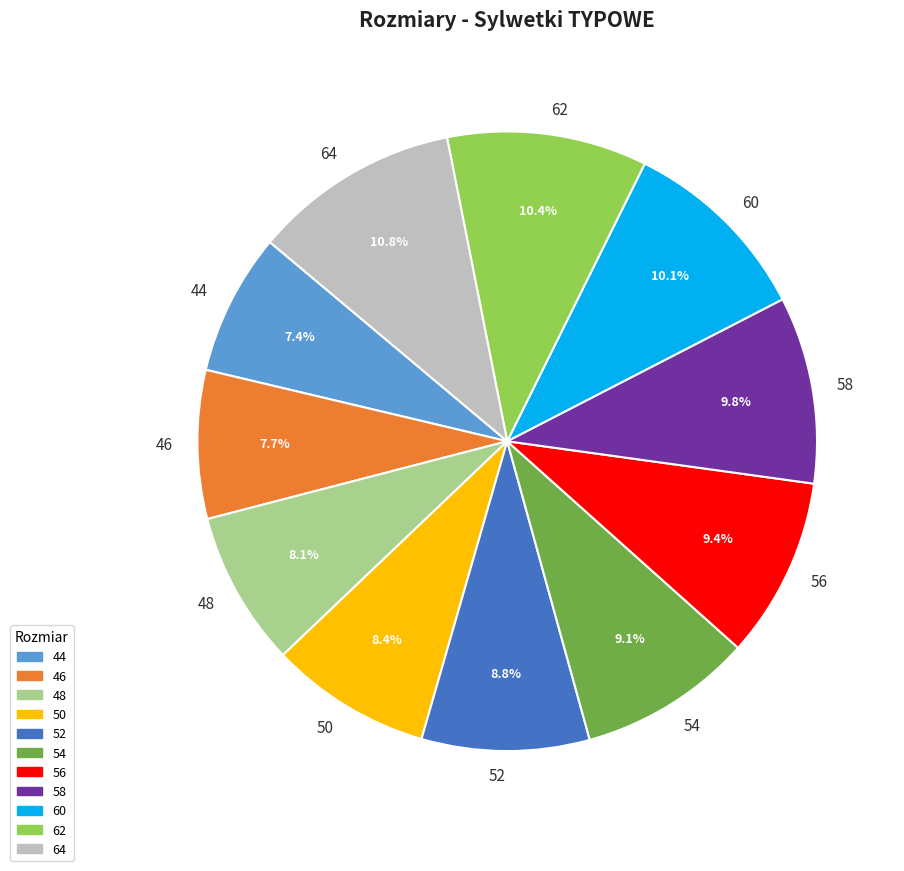

What is the ratio of the value at 54 to the value at 62?

0.9